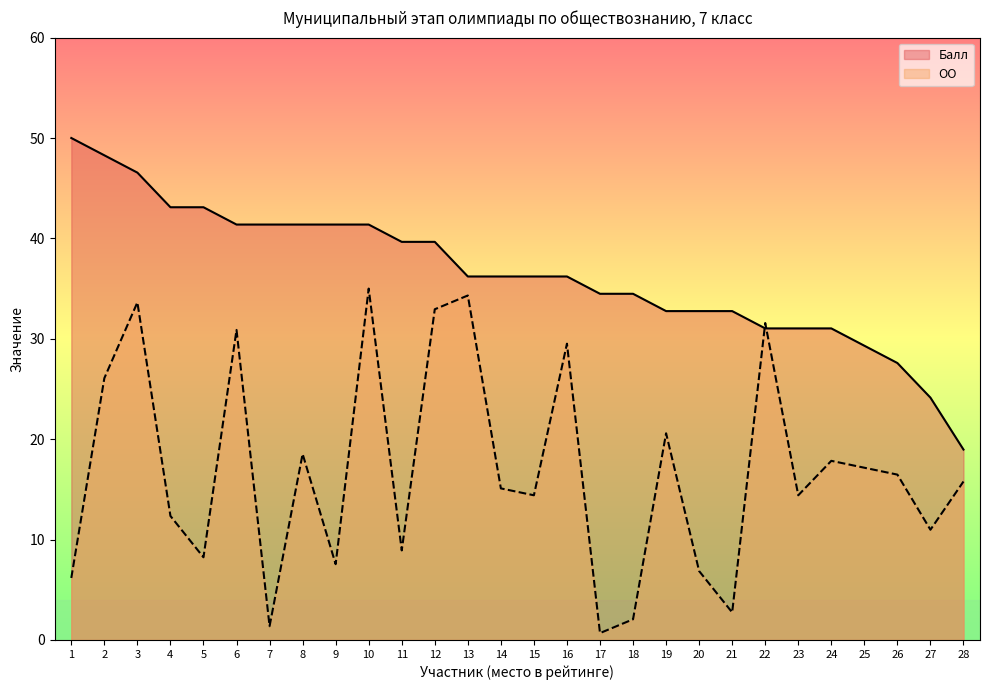

What is the difference between the ОО values at 22 and 13?

2.7